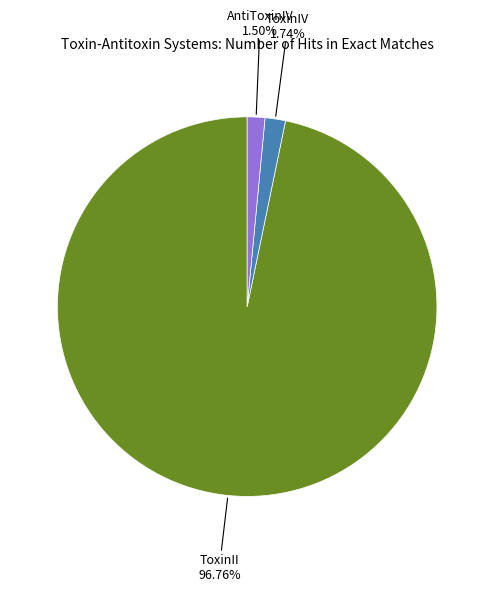

How much of the chart is everything except ToxinII?

3.2%